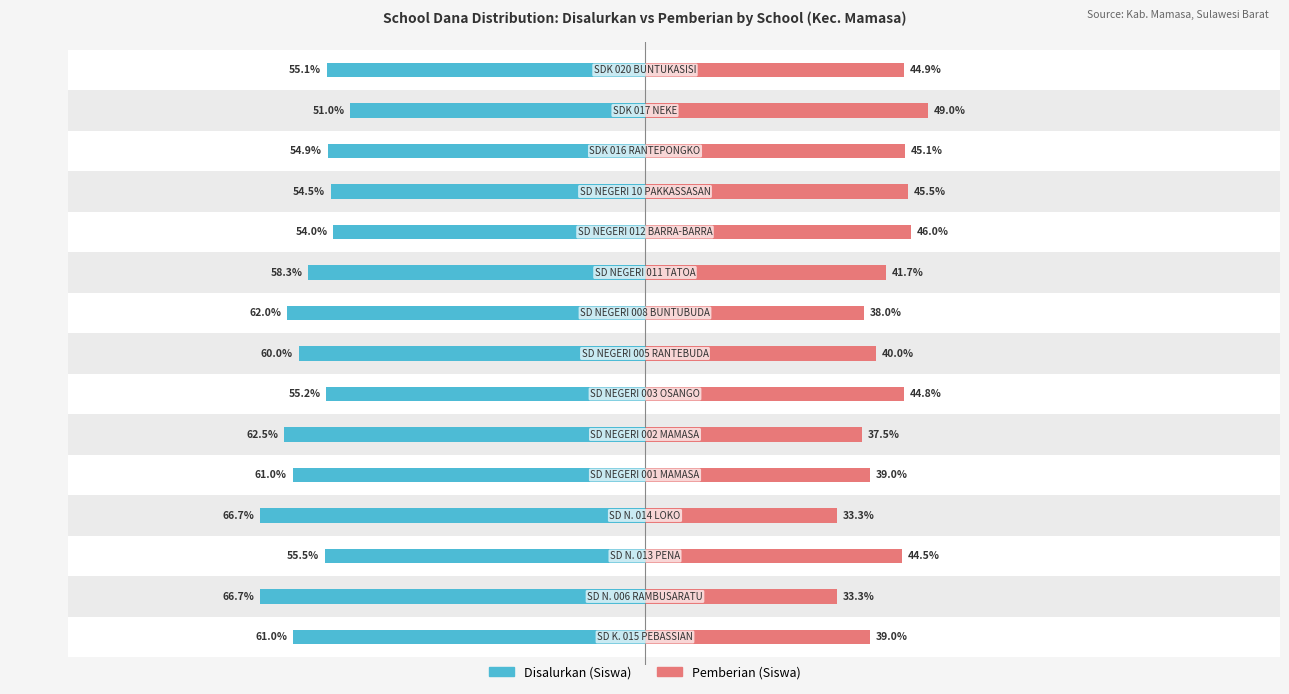

How many bars are there in each group?

2